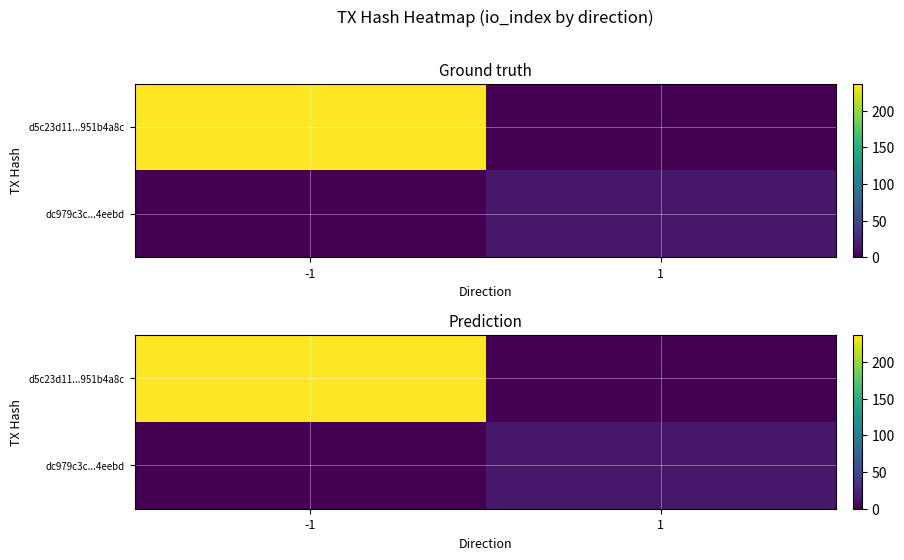

Which series has the largest total across all categories?

d5c23d11...951b4a8c